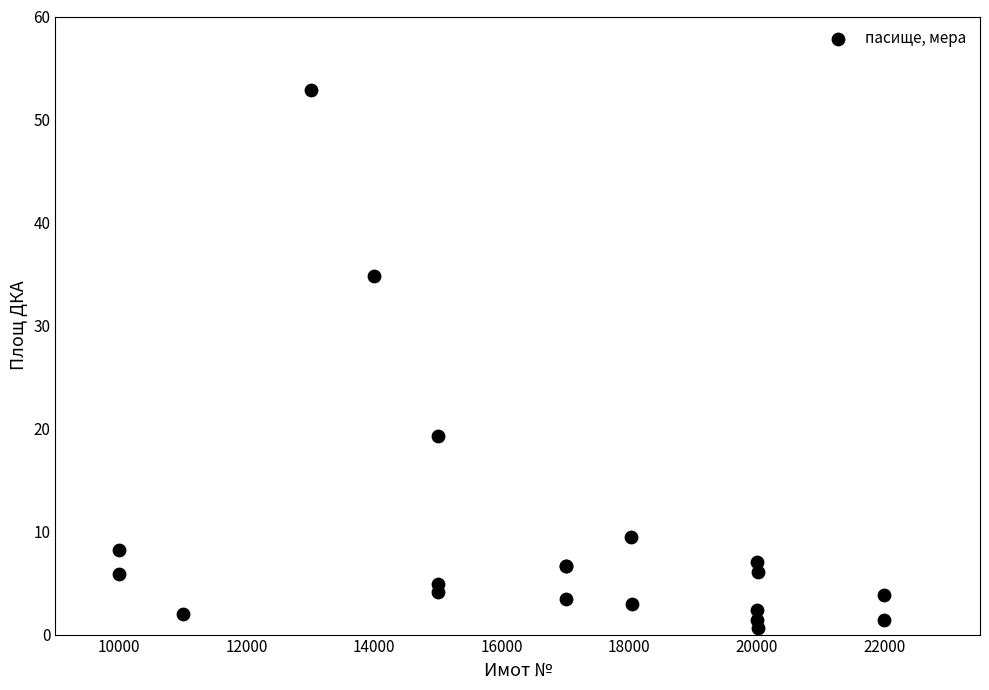

What Y value in the scatter plot is closest to 26?

19.3